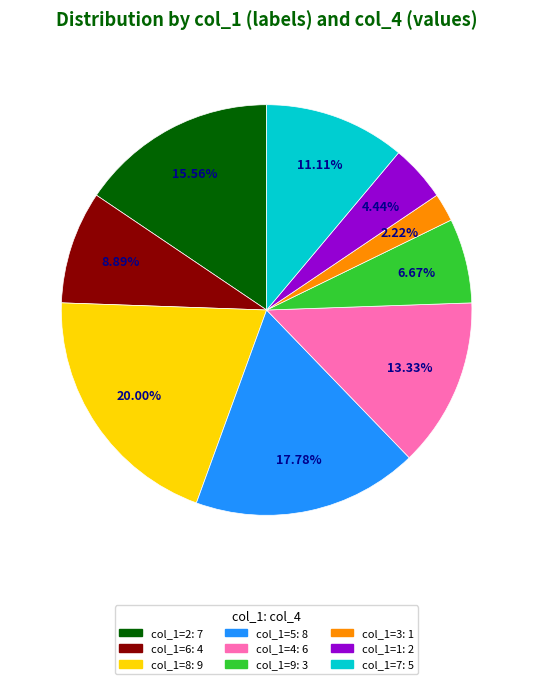

Count the number of slices in the pie.

9